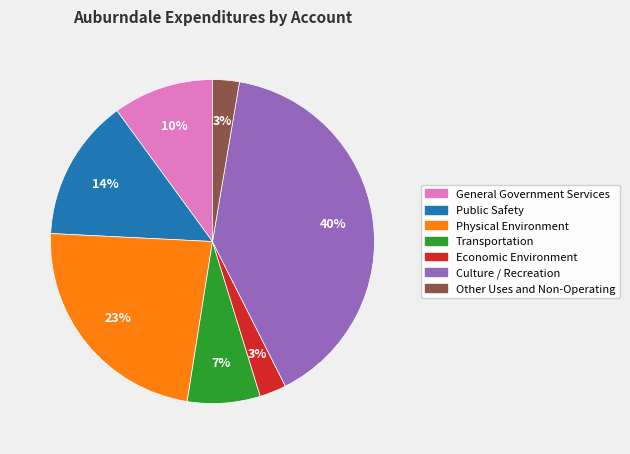

How many segments does this pie chart have?

7